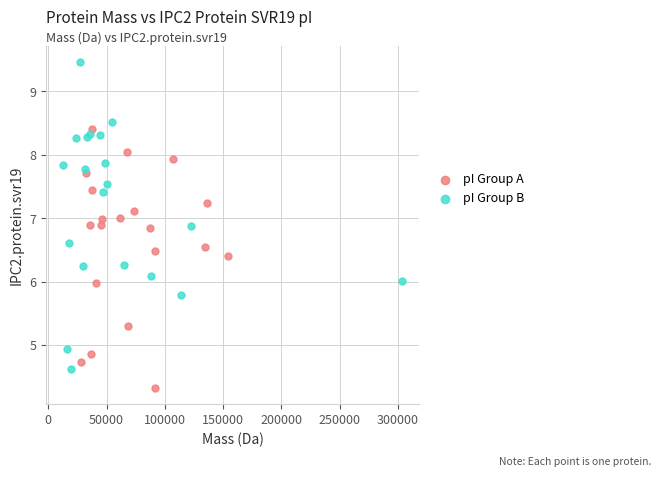

Which series has the largest Y range (max minus min)?

pI Group B